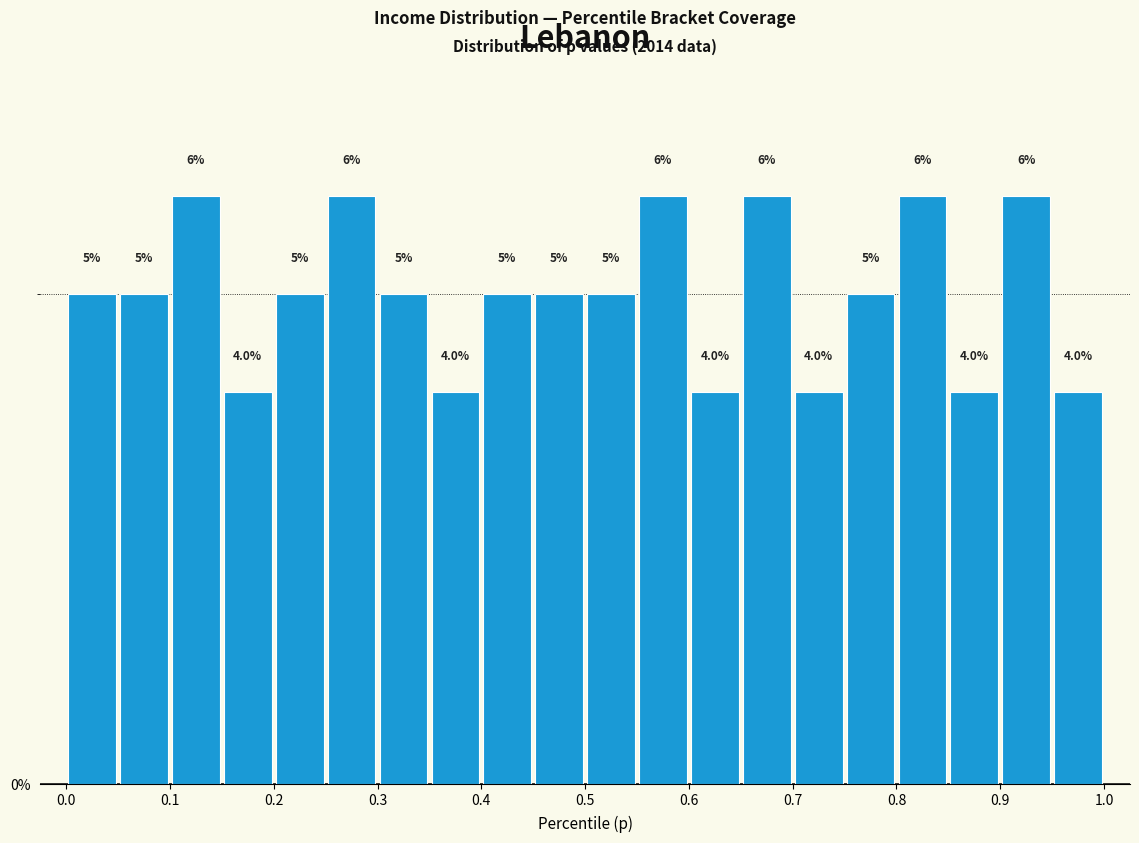

Reading left to right, list every bar in this chart as the range it spans on the x-axis followed by its height.

0.00 to 0.05: 5.0
0.05 to 0.10: 5.0
0.10 to 0.15: 6.0
0.15 to 0.20: 4.0
0.20 to 0.25: 5.0
0.25 to 0.30: 6.0
0.30 to 0.35: 5.0
0.35 to 0.40: 4.0
0.40 to 0.45: 5.0
0.45 to 0.50: 5.0
0.50 to 0.55: 5.0
0.55 to 0.60: 6.0
0.60 to 0.65: 4.0
0.65 to 0.70: 6.0
0.70 to 0.75: 4.0
0.75 to 0.80: 5.0
0.80 to 0.85: 6.0
0.85 to 0.90: 4.0
0.90 to 0.95: 6.0
0.95 to 1.00: 4.0